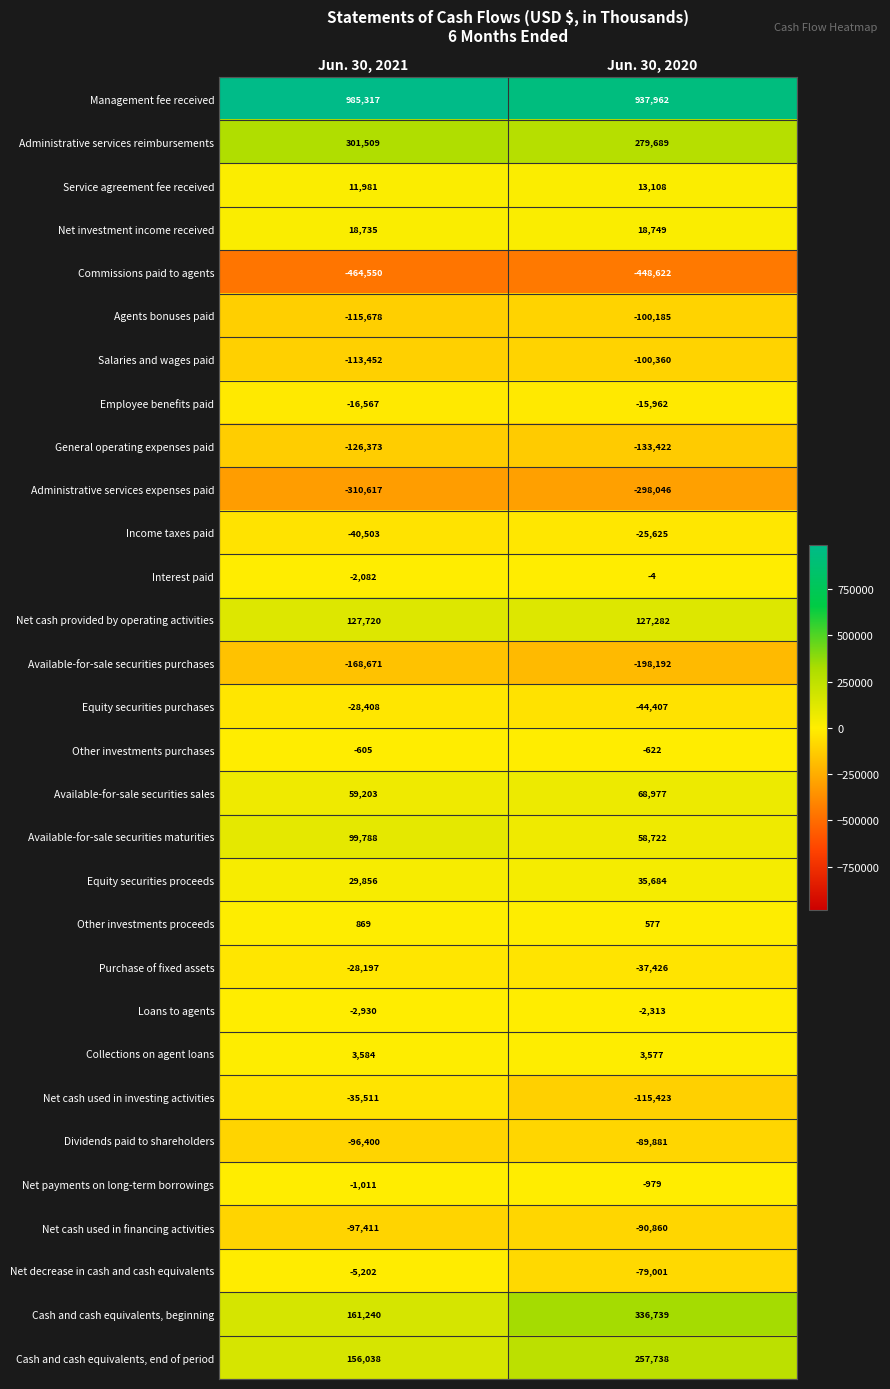

True or false: Equity securities purchases has a value of -29426 at Jun. 30, 2020.

False